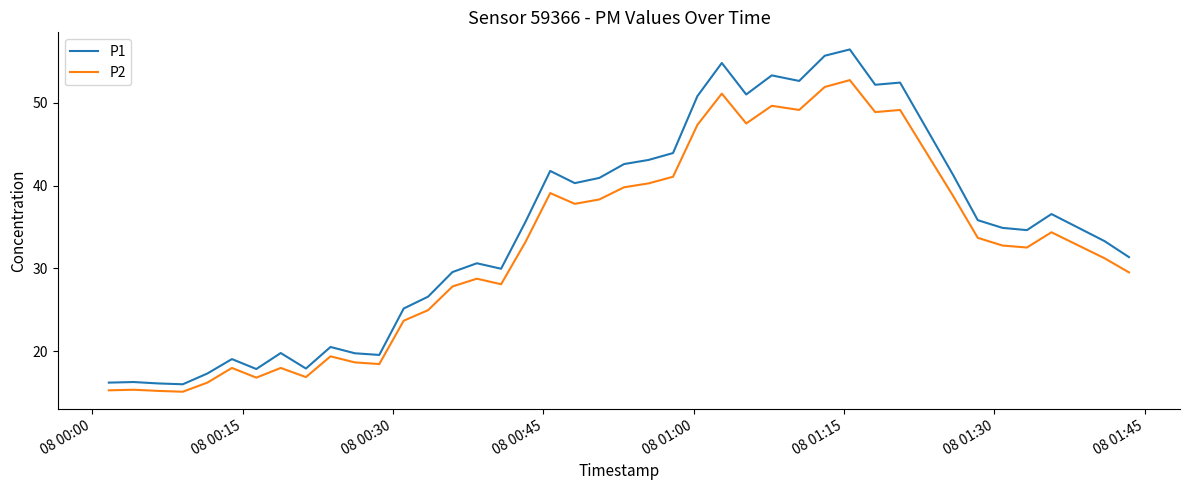

Which series has the largest total across all categories?

P1